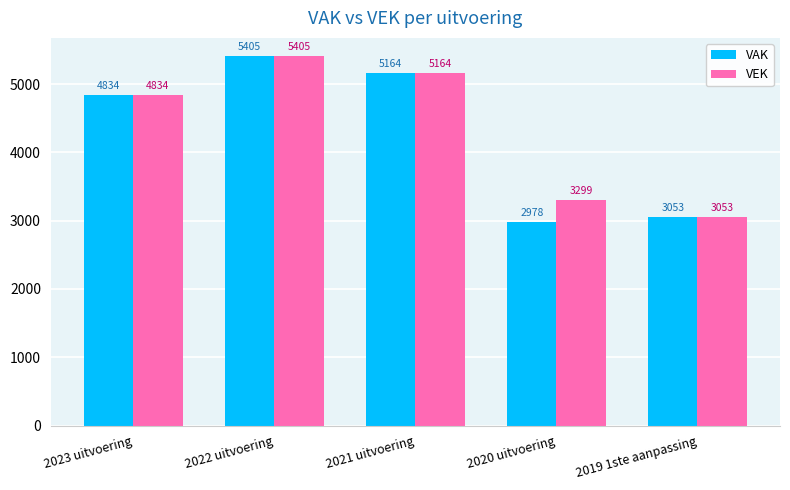

True or false: VAK has a value of 5405 at 2022 uitvoering.

True